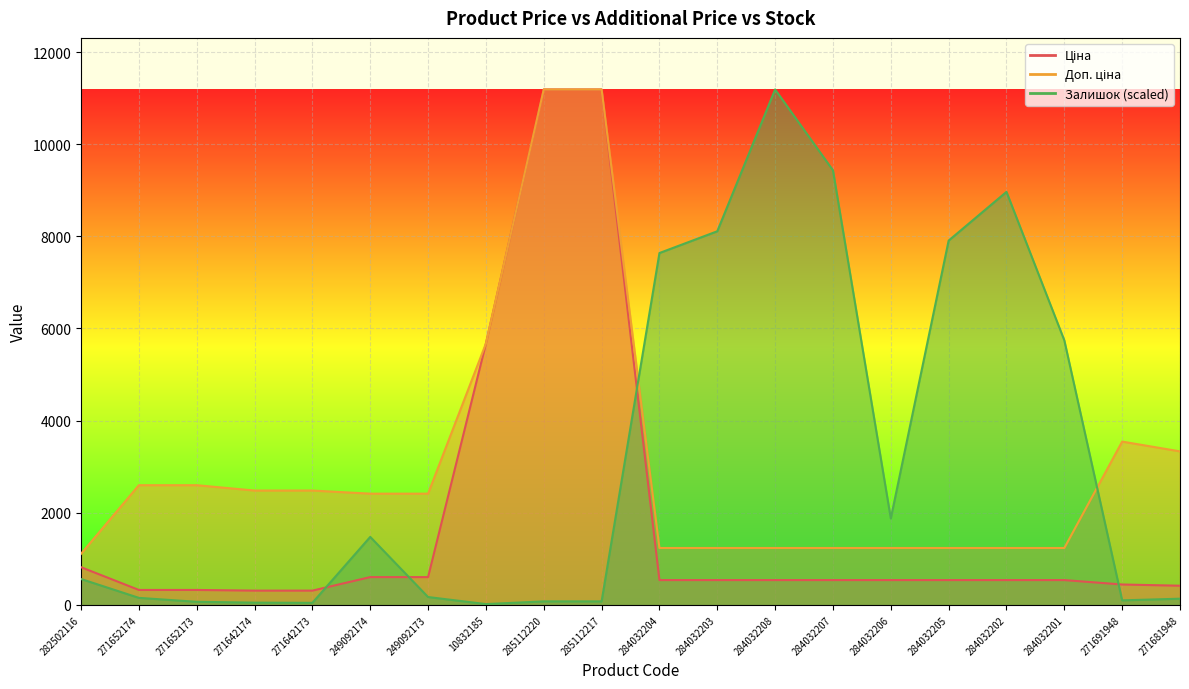

At which category is the sum across all series the highest?

285112220